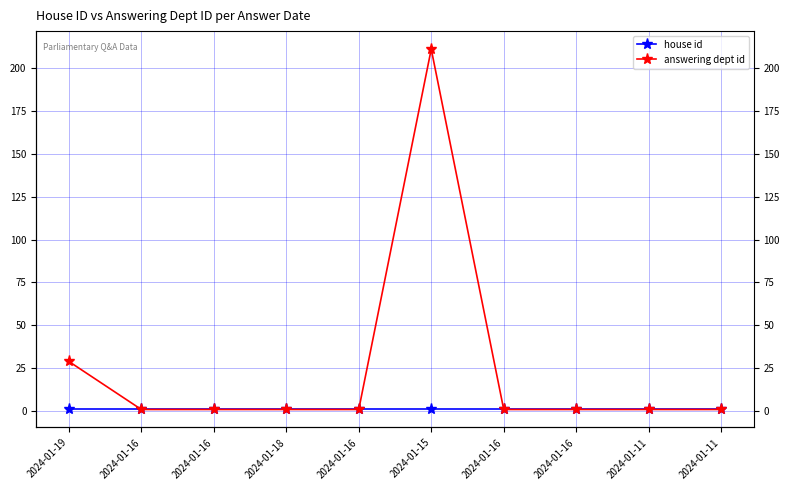

How many categories are shown in the chart?

10